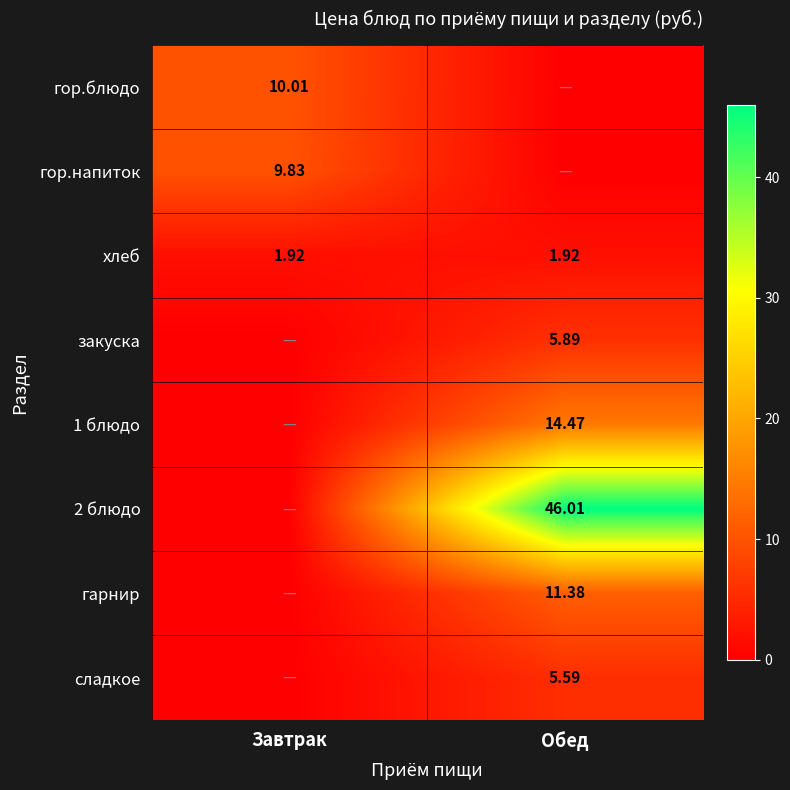

Rank the categories by 2 блюдо value from highest to lowest.

Обед, Завтрак